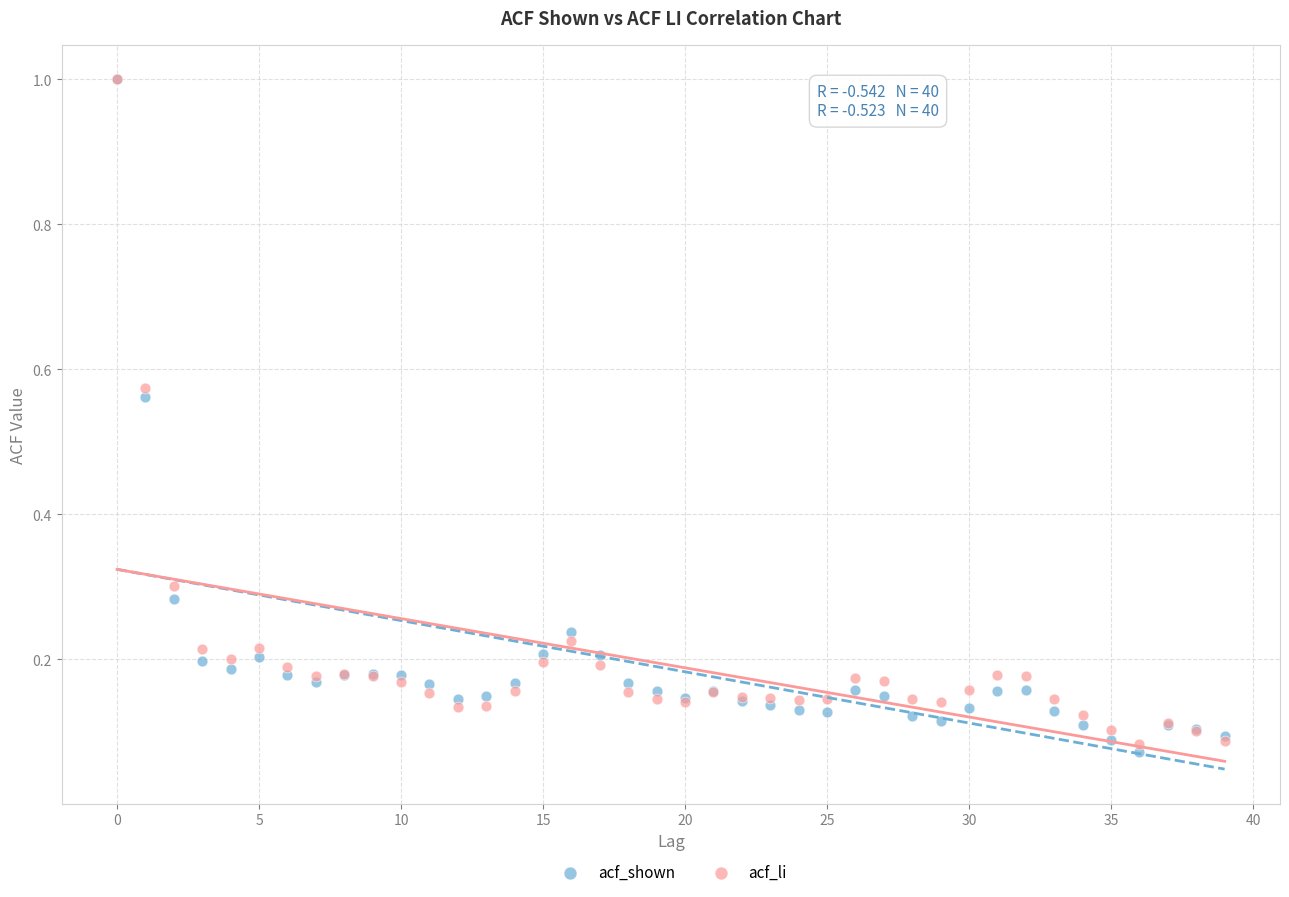

Which series has the widest spread of Y values?

acf_shown